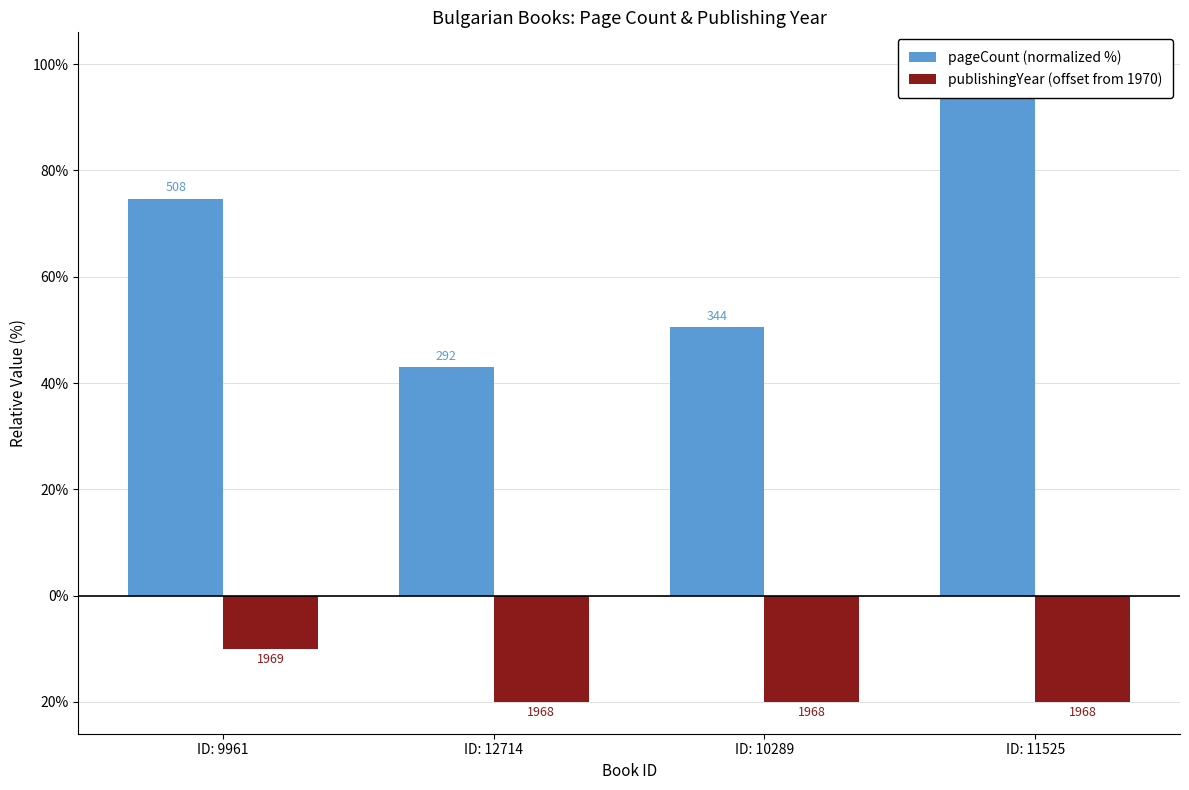

Reading left to right, list all the values displayed in this chart.

pageCount (normalized %): 74.7	42.9	50.6	100.0
publishingYear (offset from 1970): -10.0	-20.0	-20.0	-20.0